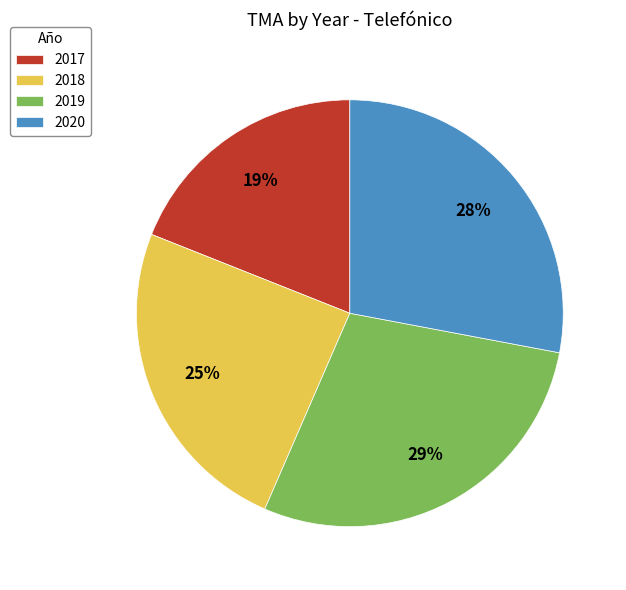

Rank the categories by value from highest to lowest.

2019, 2020, 2018, 2017